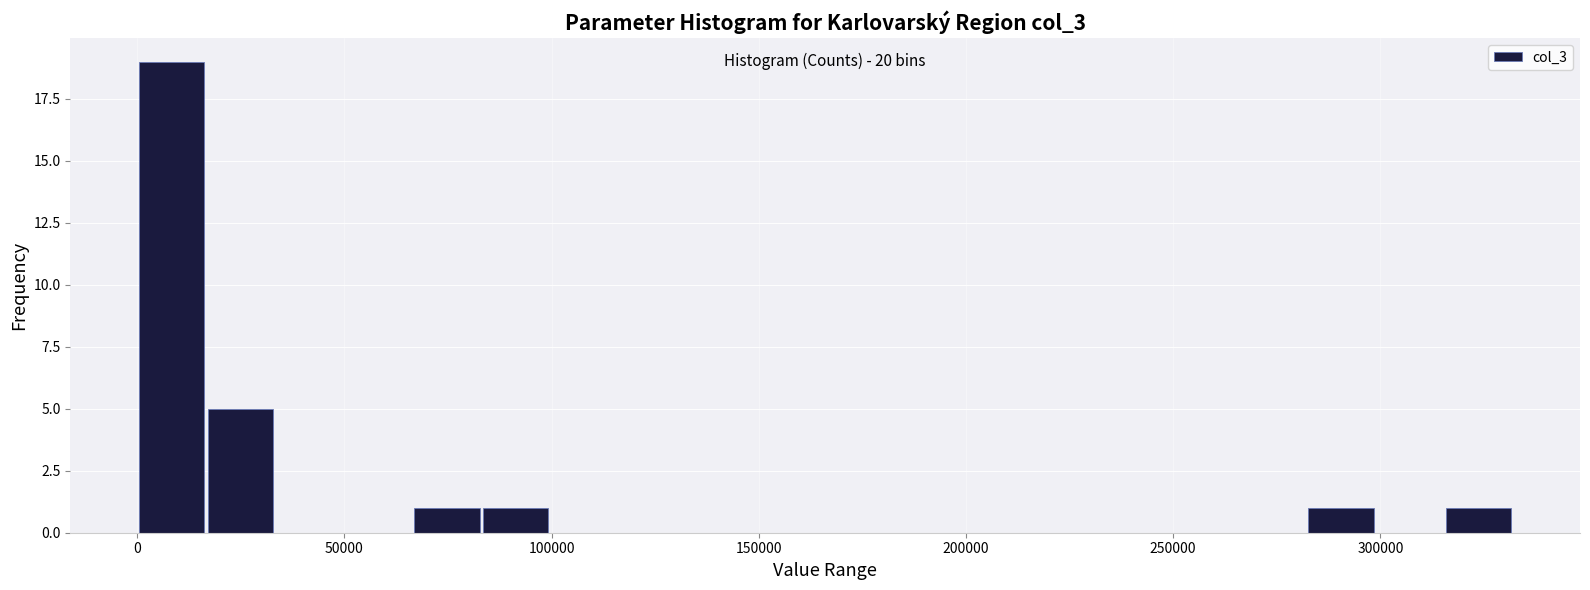

Around what value on the x-axis is the tallest bar? Give the approximate position of its centre, as read against the axis.

10000